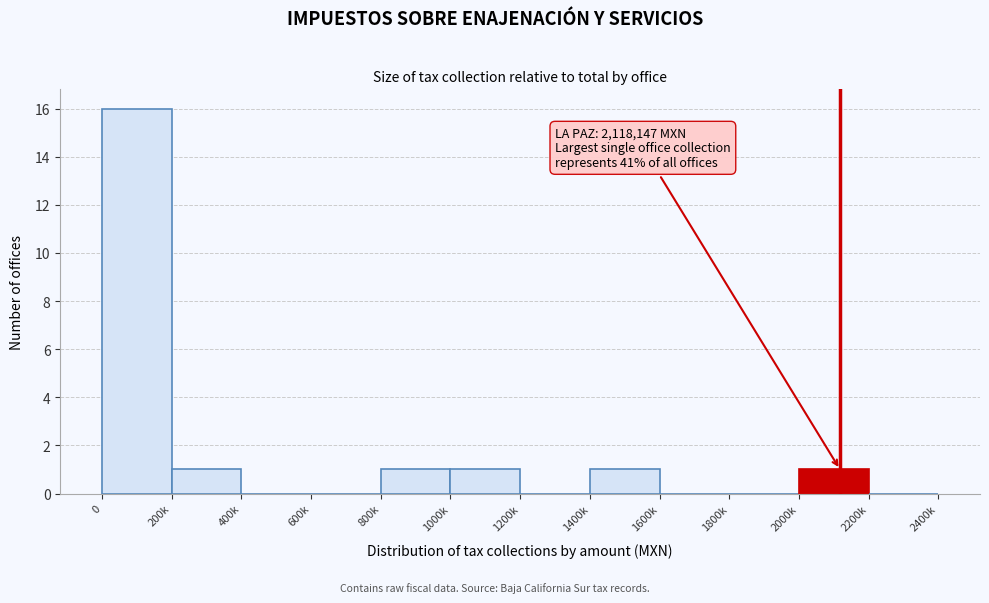

Reading left to right, what are all the values shown in this chart?

0=16	200k=1	400k=0	600k=0	800k=1	1000k=1	1200k=0	1400k=1	1600k=0	1800k=0	2000k=1	2200k=0